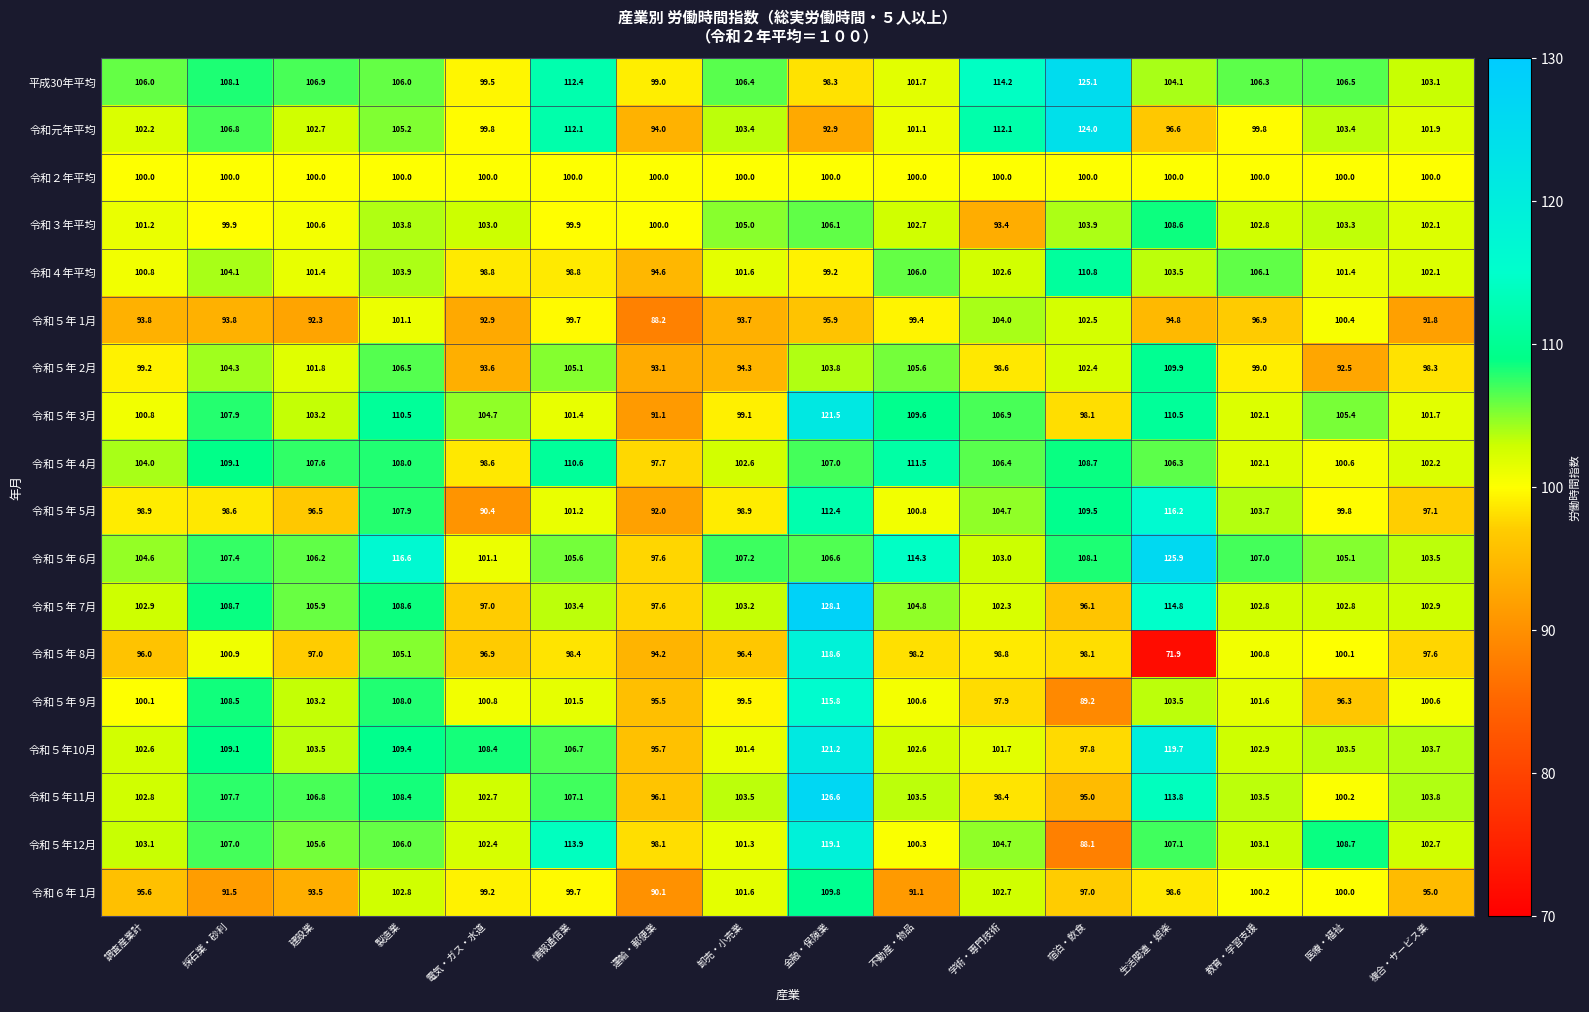

What is the smallest value displayed?

71.9